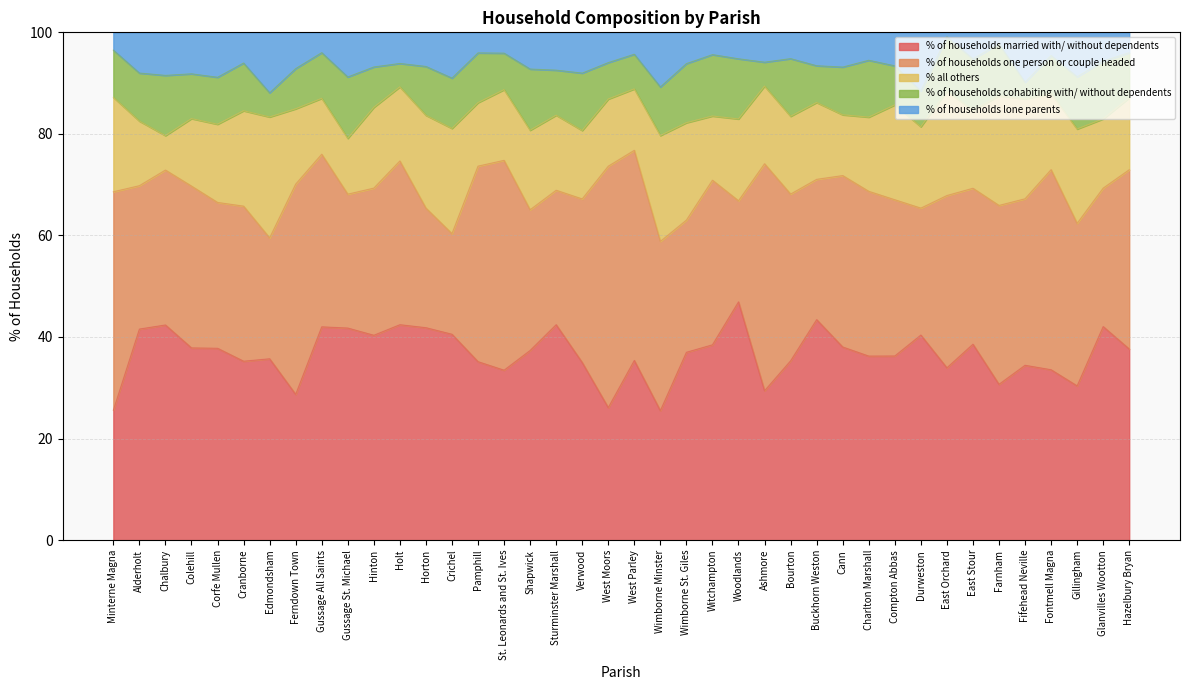

How many data points in % of households married with/ without dependents are less than 37?

20